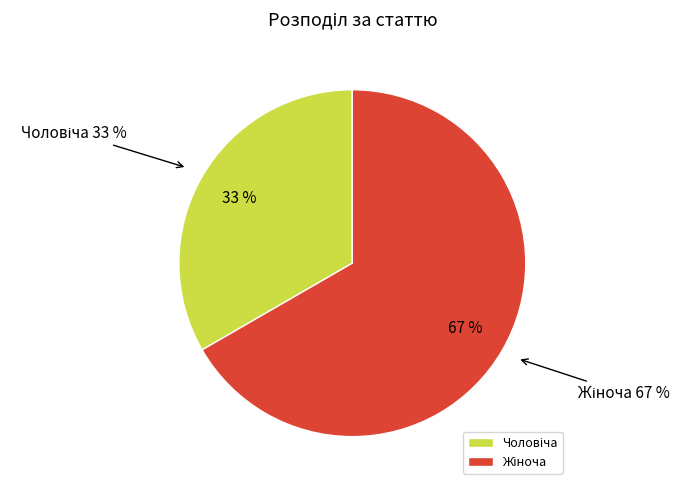

What is the largest slice in the pie chart?

Жіноча